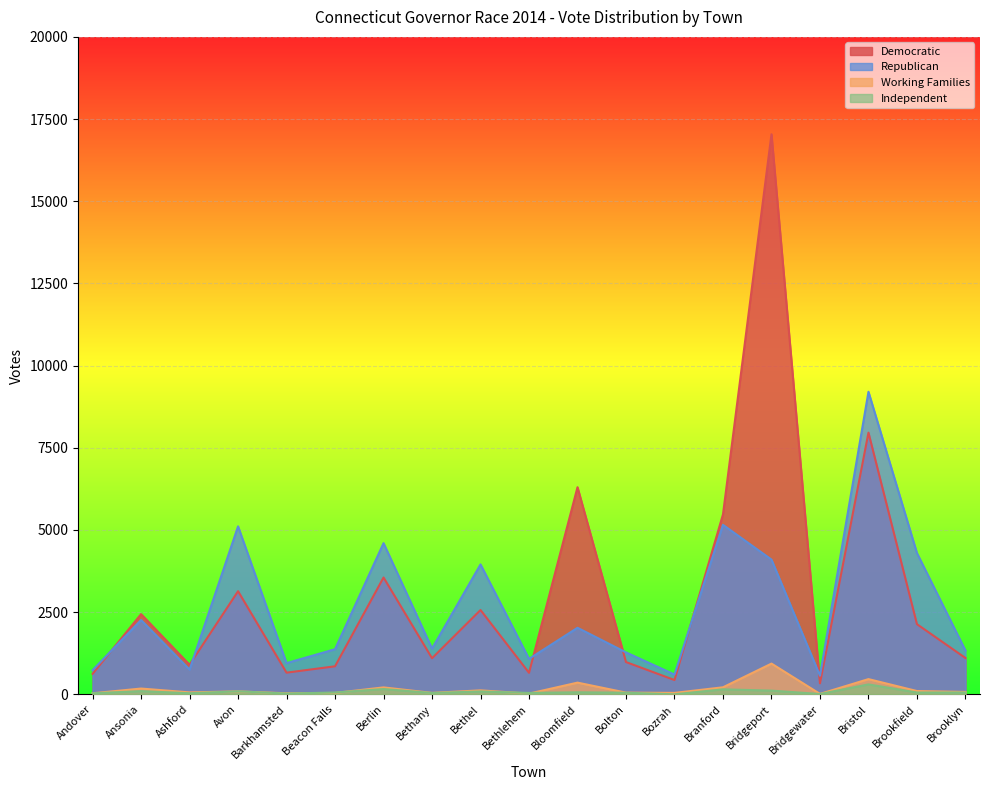

Does the chart display data point markers on the line(s)?

No